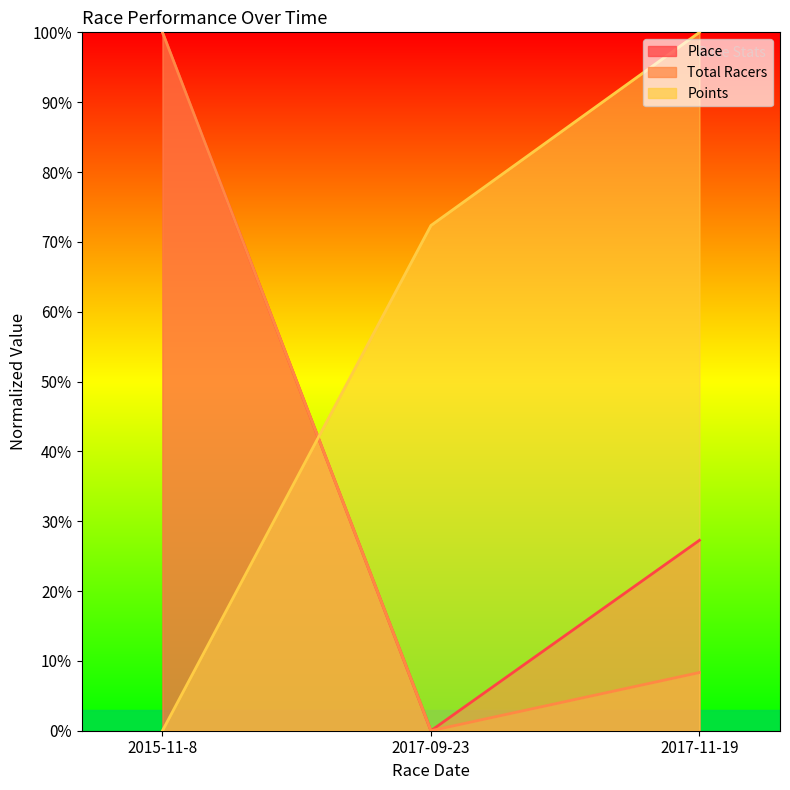

List the labels in order of Place line value, largest first.

2015-11-8, 2017-11-19, 2017-09-23